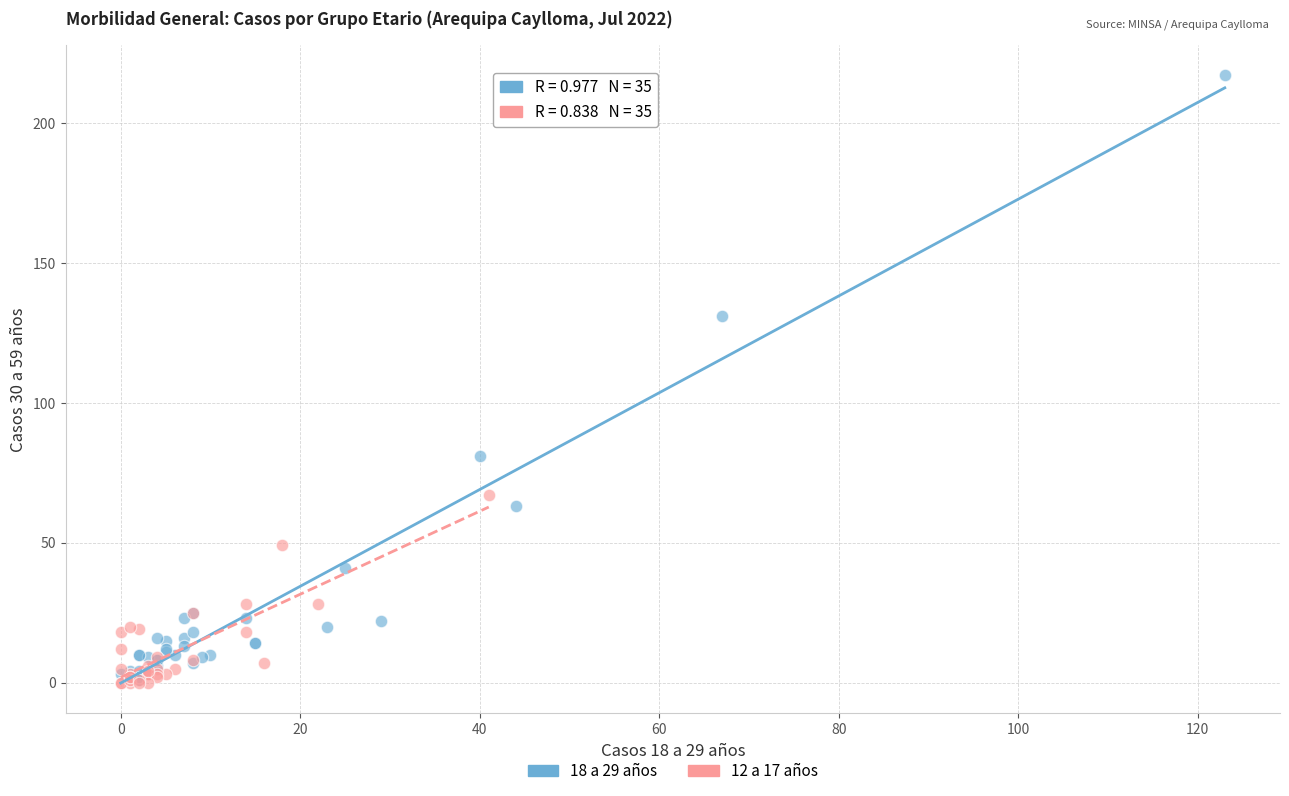

Which series has the largest Y range (max minus min)?

18 a 29 años